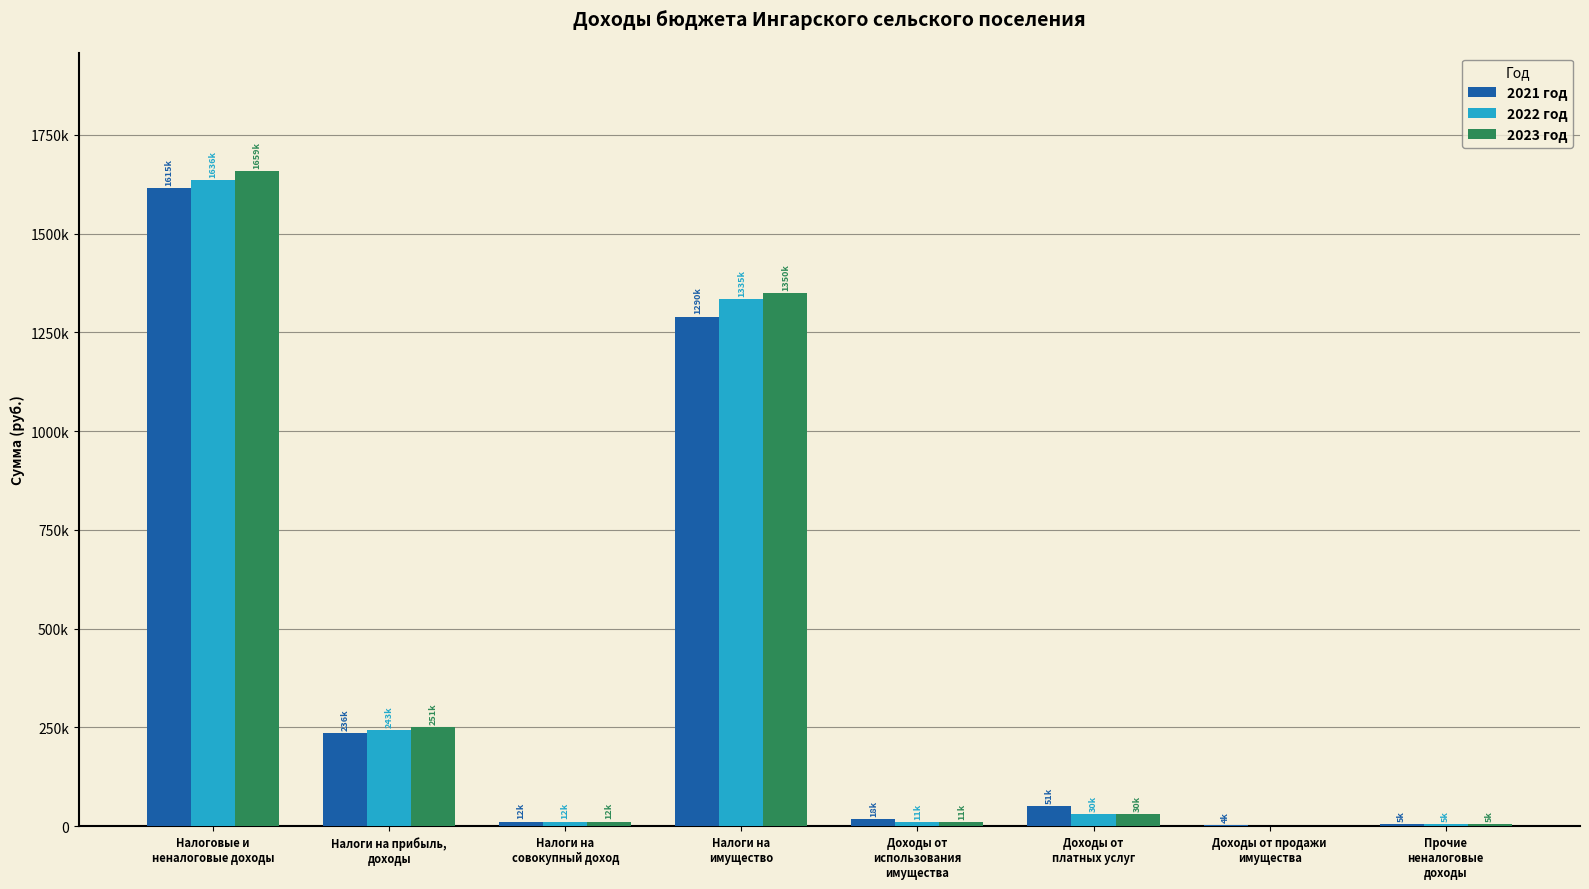

What is the average value of the 2023 год series?

414765.0